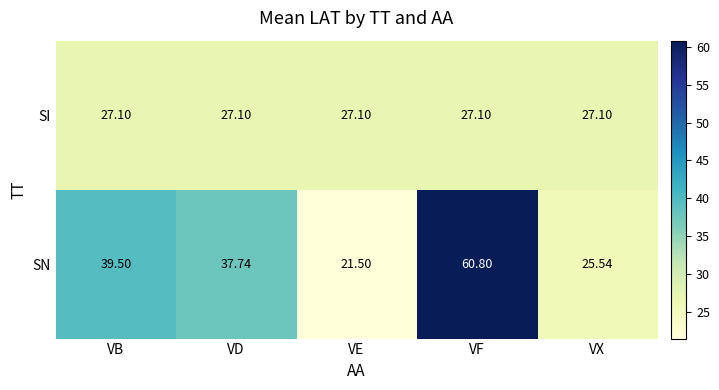

Rank the series by their maximum value, from highest to lowest.

SN, SI